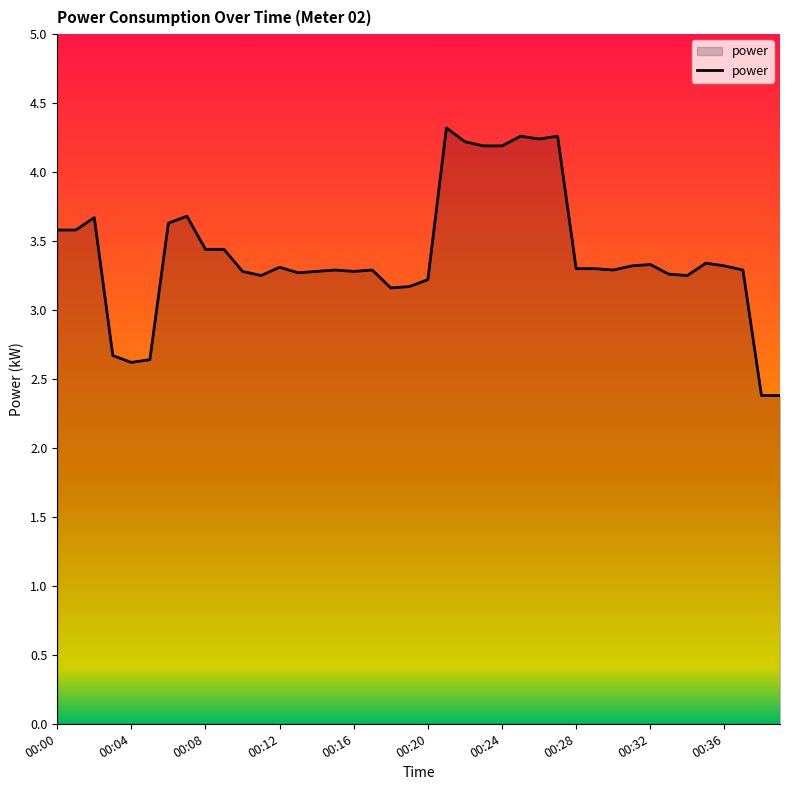

What is the maximum value shown in the chart?

4.3